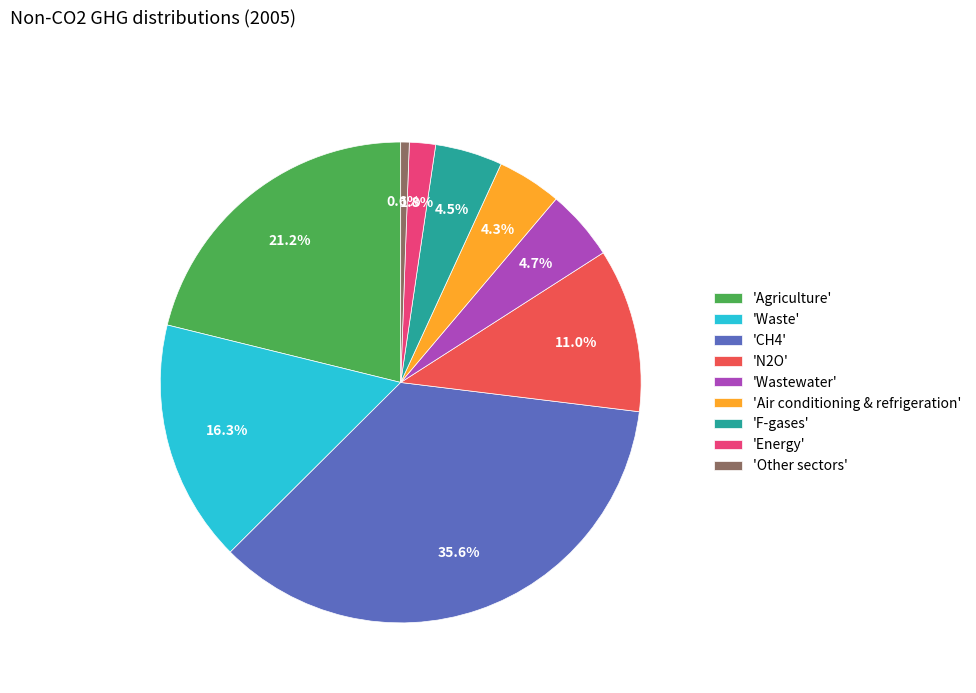

How much of the chart is everything except 'N2O'?

89.0%